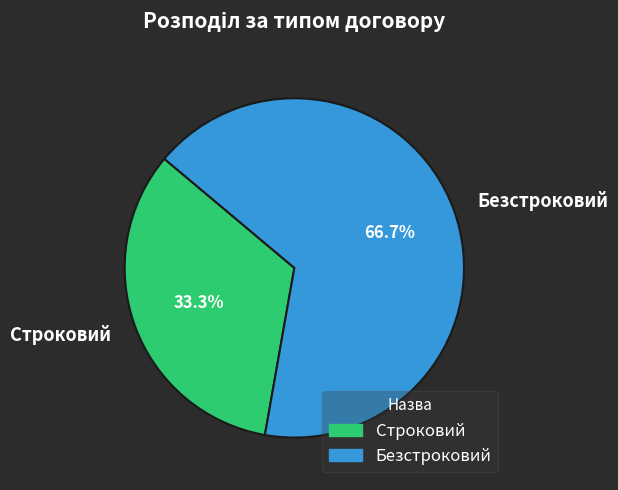

Rank the categories by value from lowest to highest.

Строковий, Безстроковий